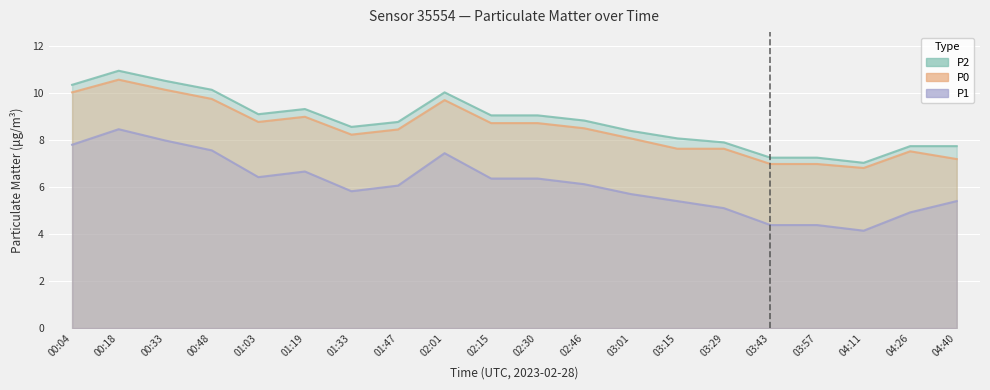

What is the label of the 19th point from the left?

04:26